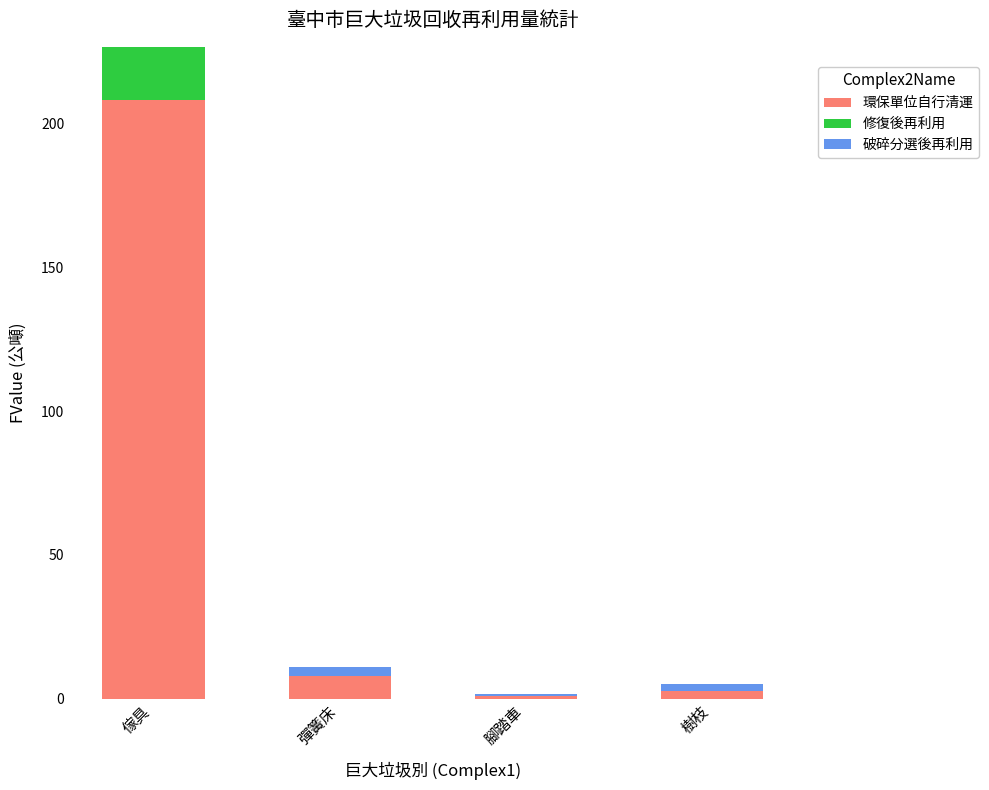

At which category is the sum across all series the highest?

傢具